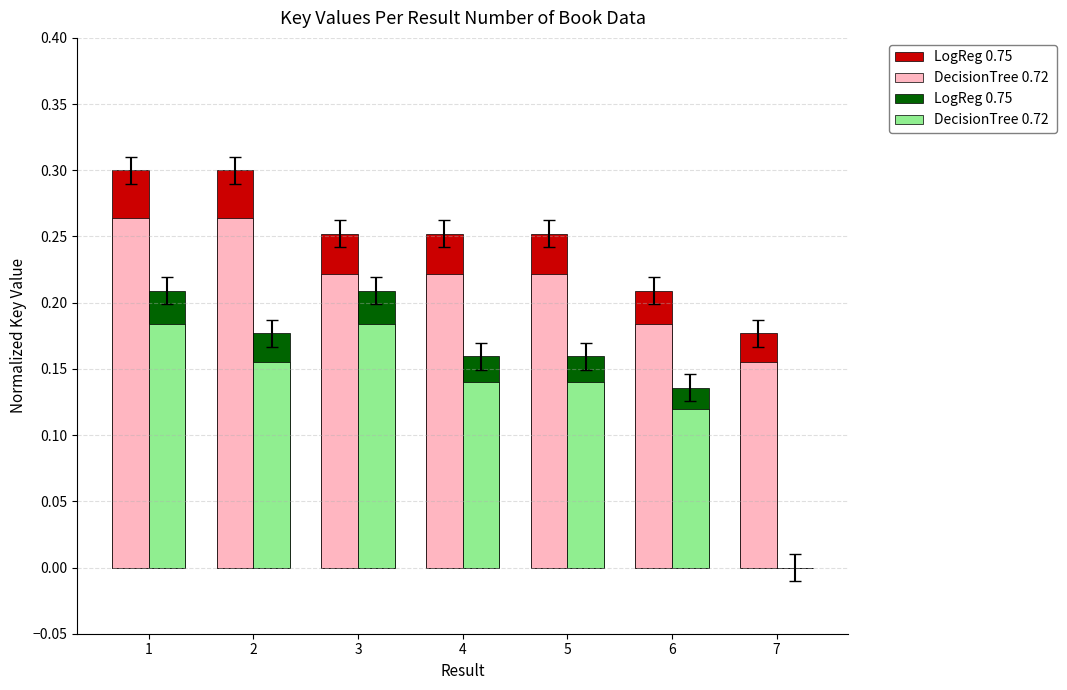

What is the total value across all series at 5?

0.8